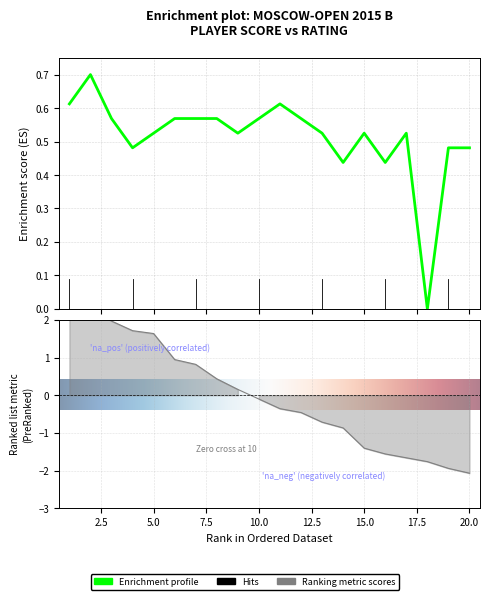

Reading left to right, what are all the values shown in this chart?

Очки: 0.6	0.7	0.6	0.5	0.5	0.6	0.6	0.6	0.5	0.6	0.6	0.6	0.5	0.4	0.5	0.4	0.5	0.0	0.5	0.5
Рейт.: 2.9	2.3	2.0	1.7	1.6	0.9	0.8	0.4	0.2	-0.1	-0.4	-0.5	-0.7	-0.9	-1.4	-1.6	-1.7	-1.8	-1.9	-2.1